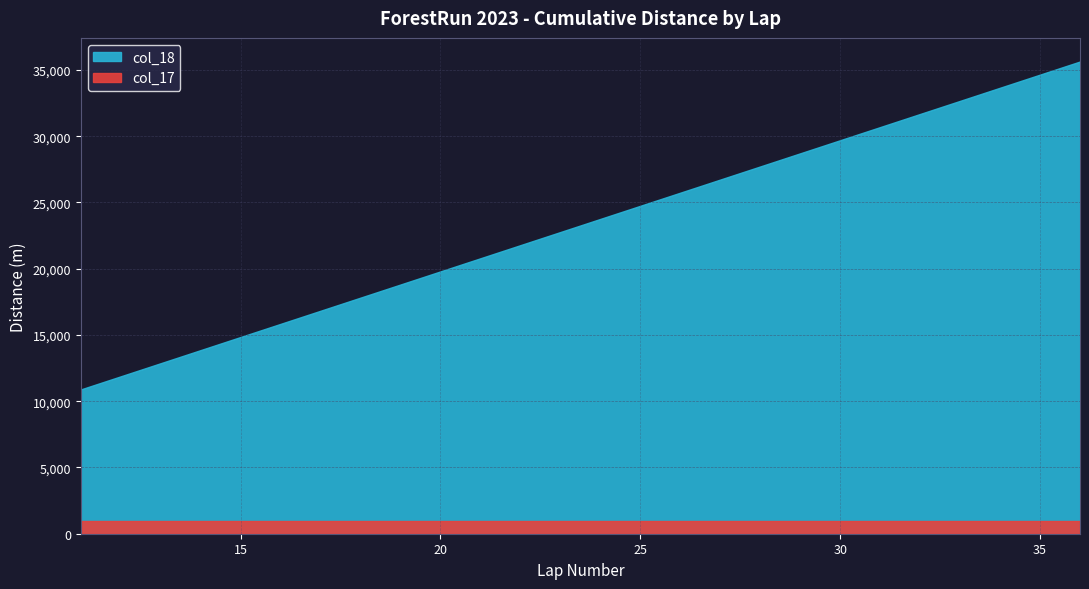

True or false: col_17 and col_18 cross at least once.

False